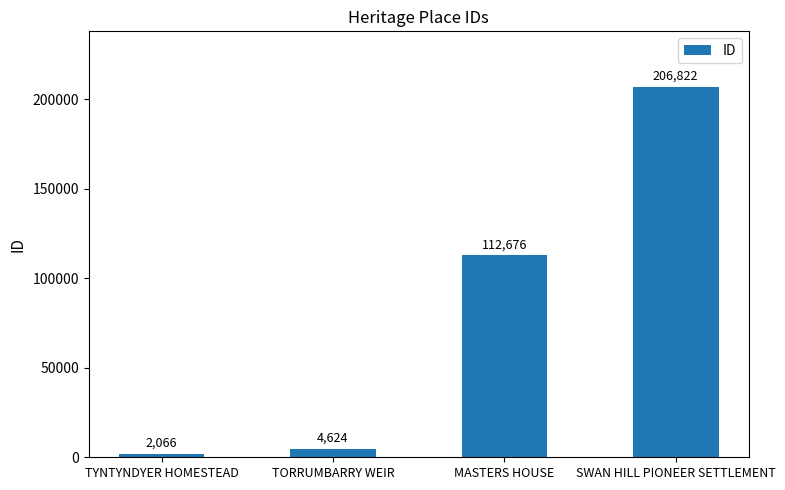

What is the difference between the second highest and minimum values?

110610